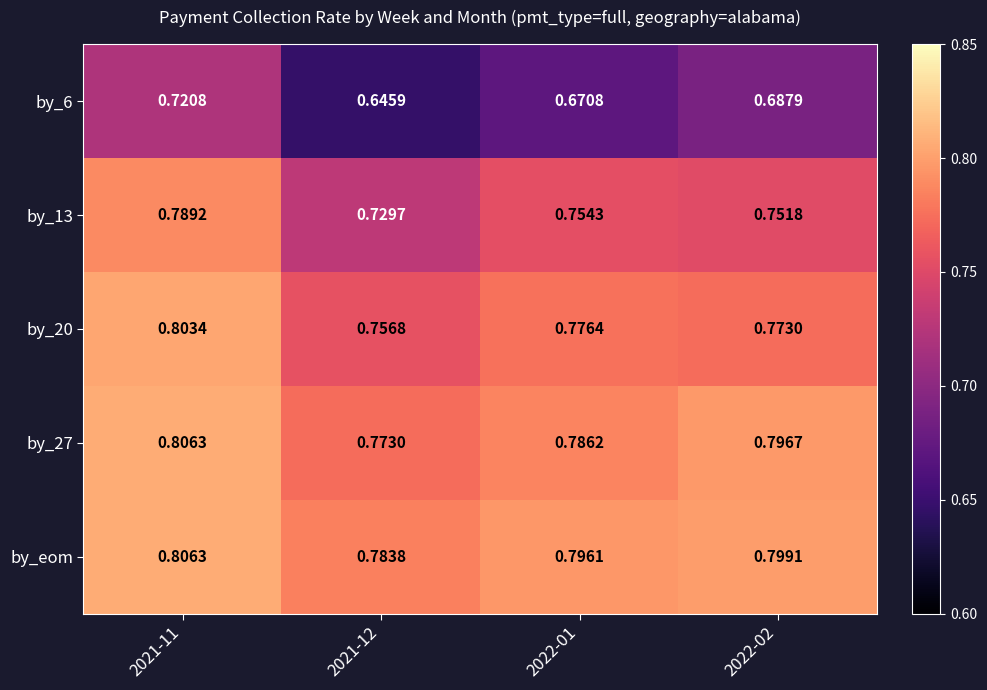

At 2022-02, list the series in order from largest to smallest.

by_eom, by_27, by_20, by_13, by_6